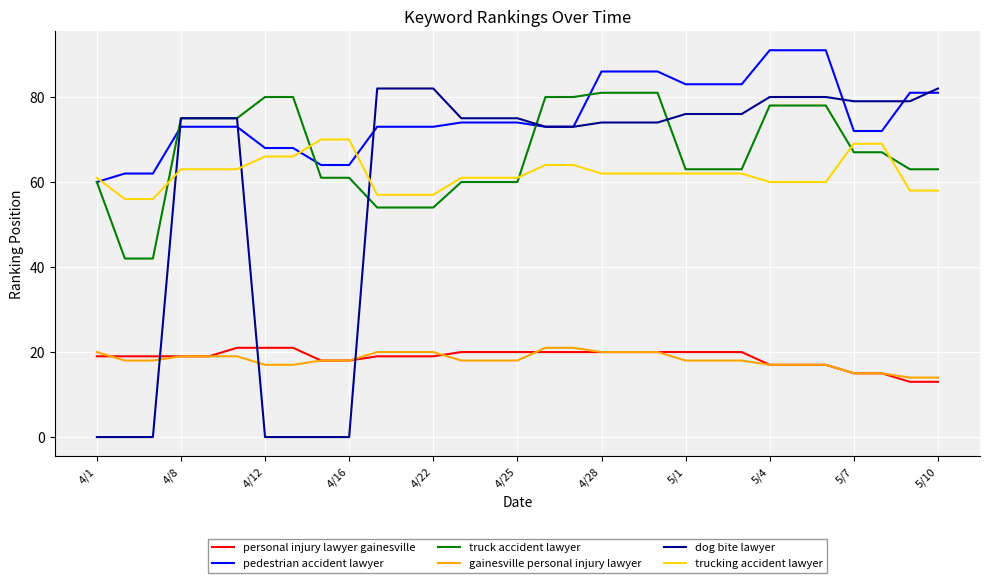

Which series has the largest range (max minus min)?

dog bite lawyer